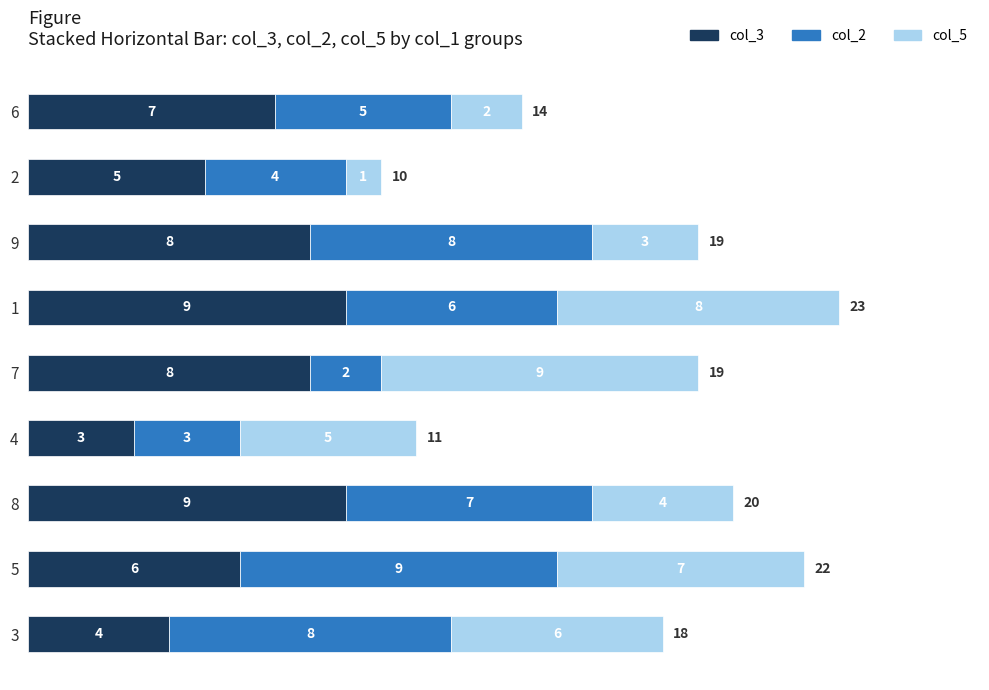

What is the total value across all series at 8?

20